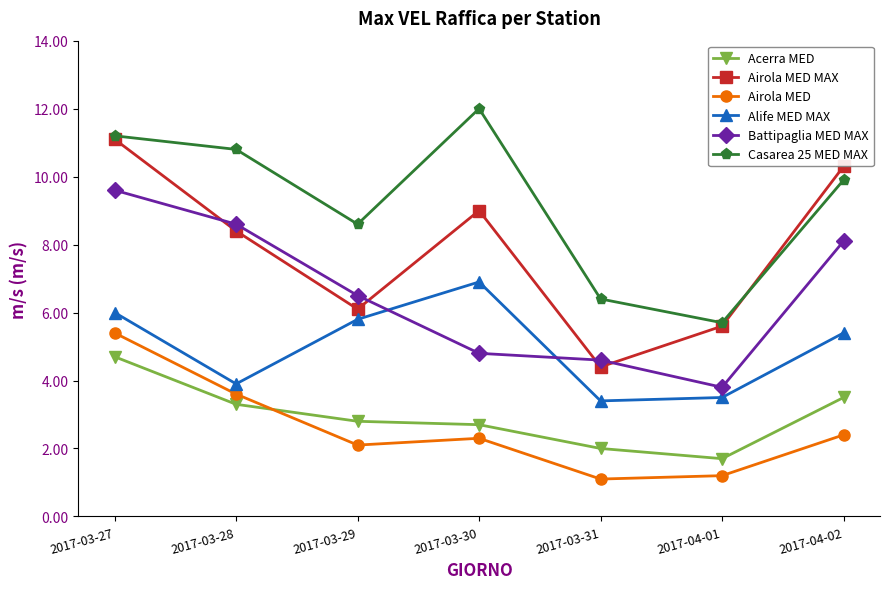

What are all the series names shown in the legend?

Acerra MED, Airola MED MAX, Airola MED, Alife MED MAX, Battipaglia MED MAX, Casarea 25 MED MAX